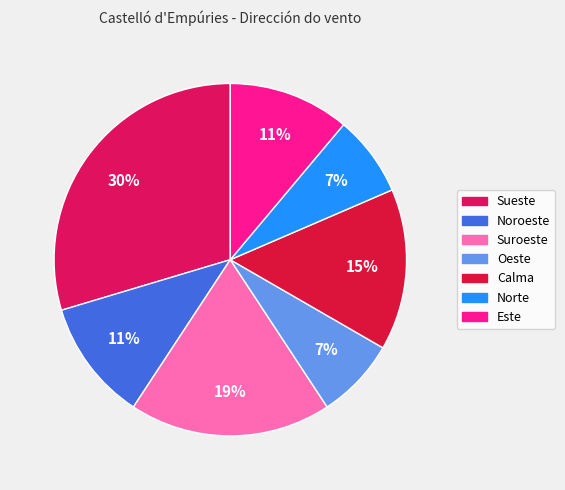

Is the sum of Suroeste and Norte greater than half?

No